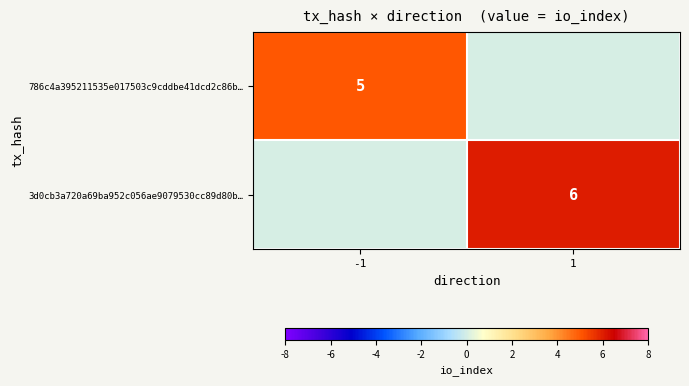

The 786c4a395211535e017503c9cddbe41dcd2c86b… series shows 5 at -1. True or false?

True